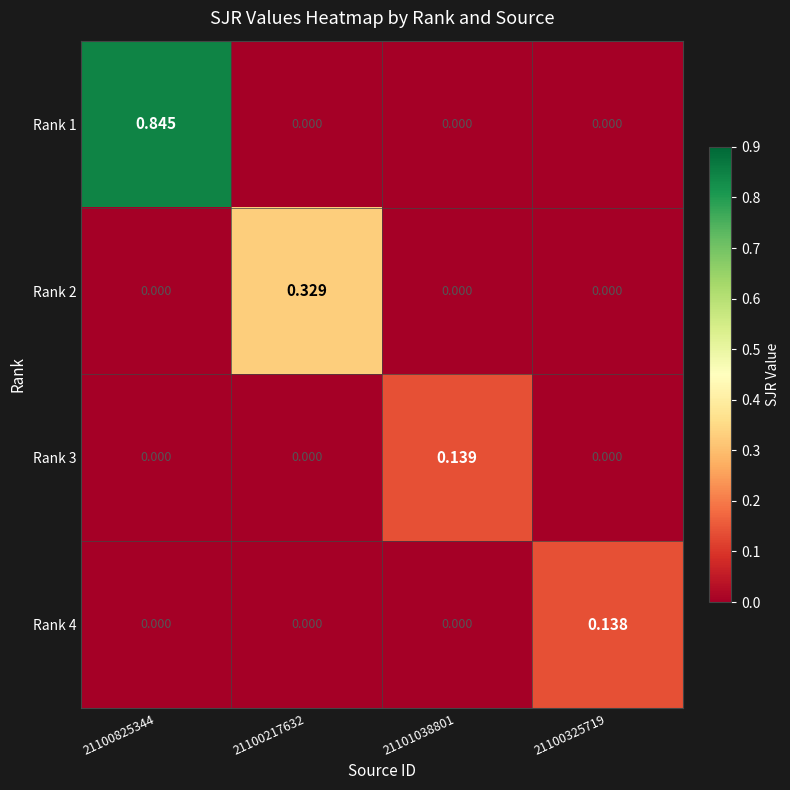

How many values in the Rank 1 series exceed 0?

1